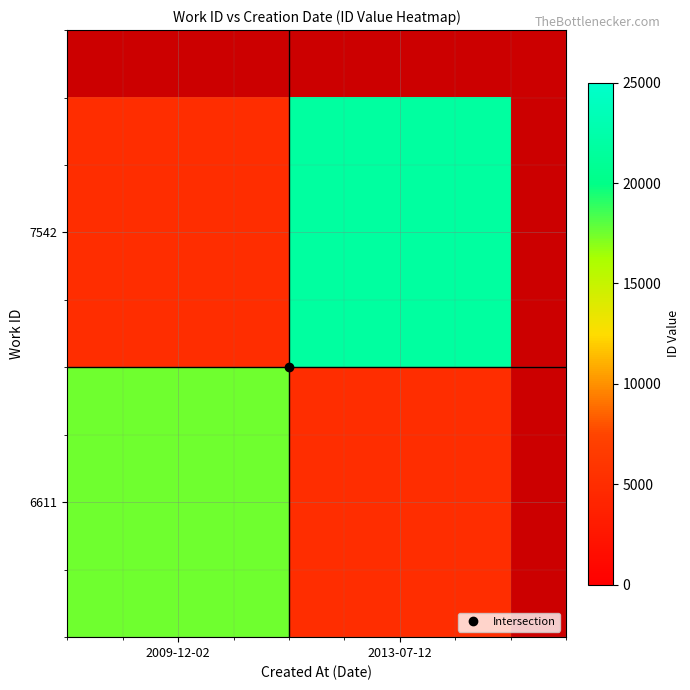

Is it true that 7542 equals 12495 at 2013-07-12?

False